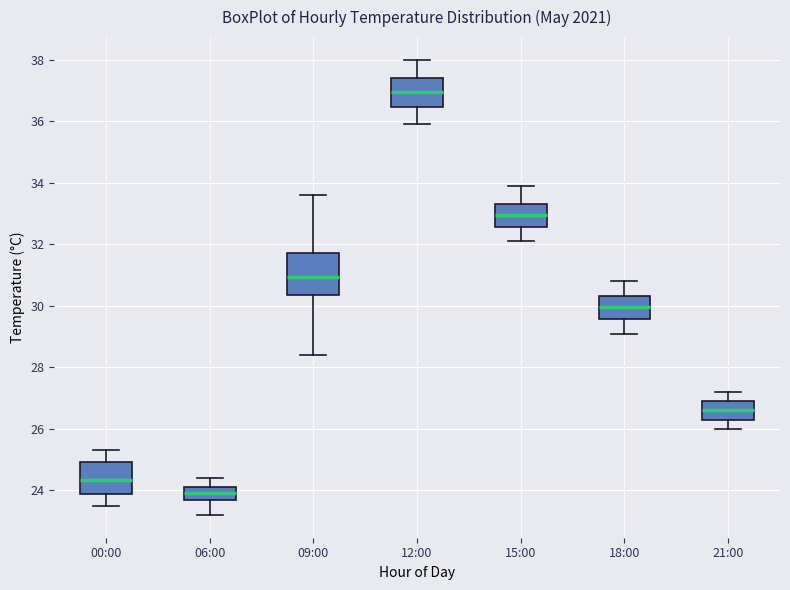

Reading left to right, read every box against the y-axis: the position of its median line, the range the box covers, and the ends of its whiskers. The values are not printed on the chart, so give them approximately, as read against the axis.

00:00: median 24.4, box 23.8 to 25.0, whiskers 23.6 to 25.4
06:00: median 24.0, box 23.8 to 24.2, whiskers 23.2 to 24.4
09:00: median 31.0, box 30.4 to 31.8, whiskers 28.4 to 33.6
12:00: median 37.0, box 36.4 to 37.4, whiskers 36.0 to 38.0
15:00: median 33.0, box 32.6 to 33.4, whiskers 32.2 to 34.0
18:00: median 30.0, box 29.6 to 30.4, whiskers 29.2 to 30.8
21:00: median 26.6, box 26.2 to 27.0, whiskers 26.0 to 27.2